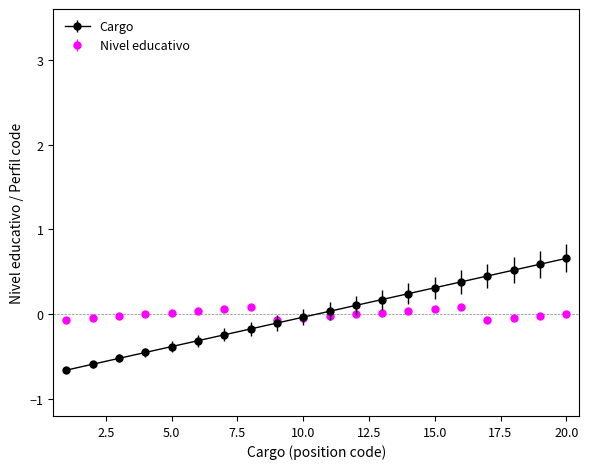

Which series has the widest spread of values?

Cargo